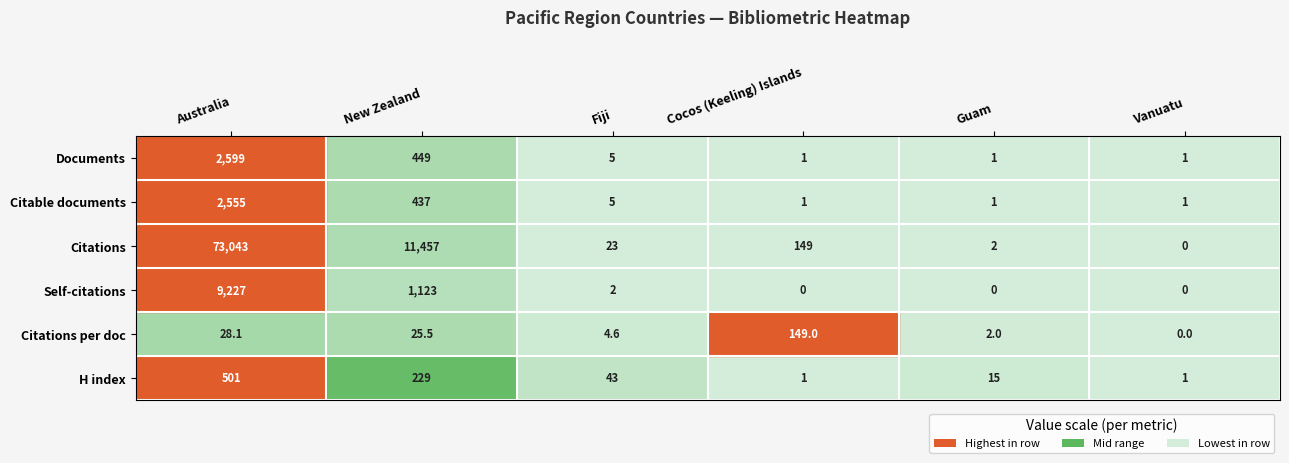

Which series changed the most between New Zealand and Cocos (Keeling) Islands?

Citations